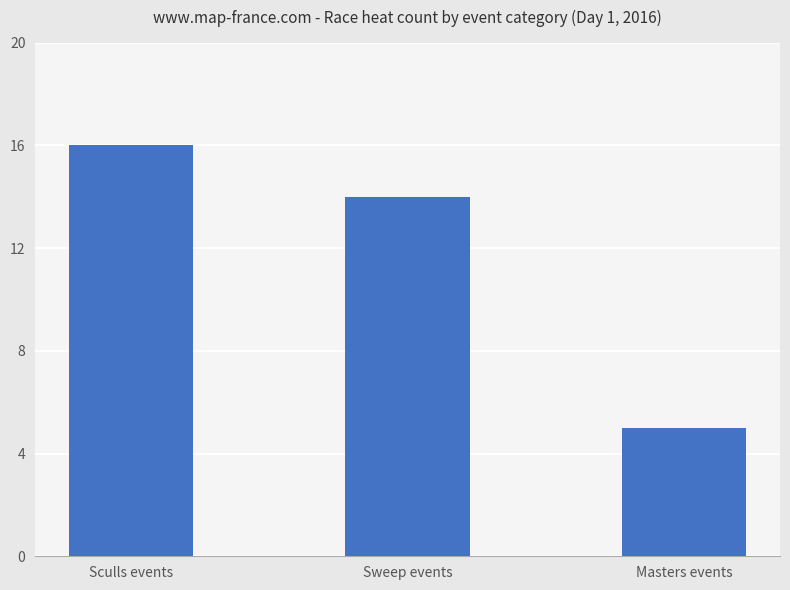

Reading right to left, transcribe all the data shown in this chart.

5	14	16